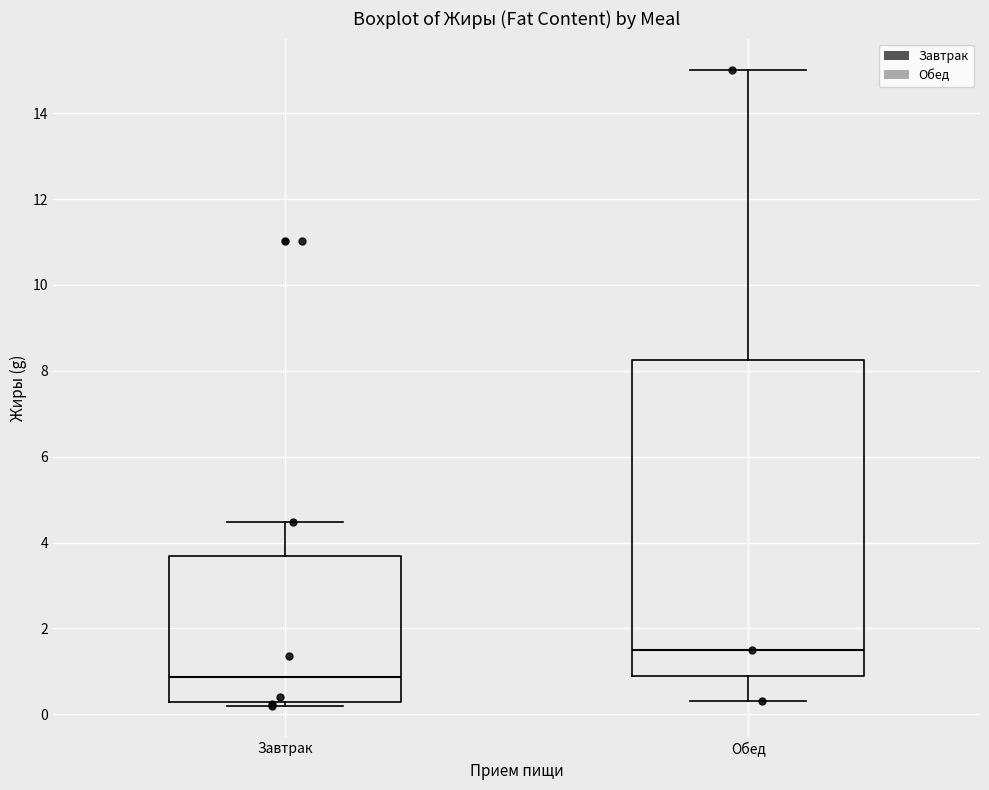

Reading left to right, transcribe this box plot: for each box, give where its median line is, the range the box spans, and where its two whiskers end, as read against the y-axis. The values are not printed on the chart, so give them approximately, as read against the axis.

Завтрак: median 0.8, box 0.2 to 3.6, whiskers 0.2 (just below the box's lower edge) to 4.4
Обед: median 1.6, box 1.0 to 8.2, whiskers 0.4 to 15.0